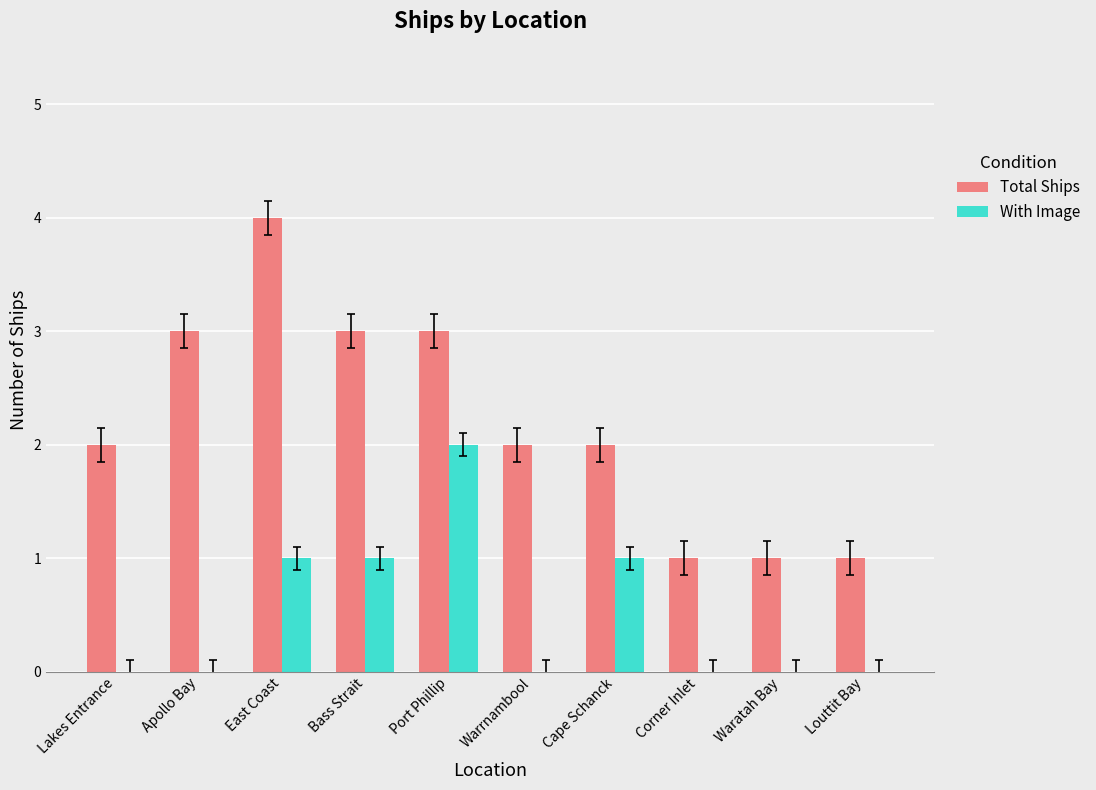

Which category has the highest value across all series?

East Coast